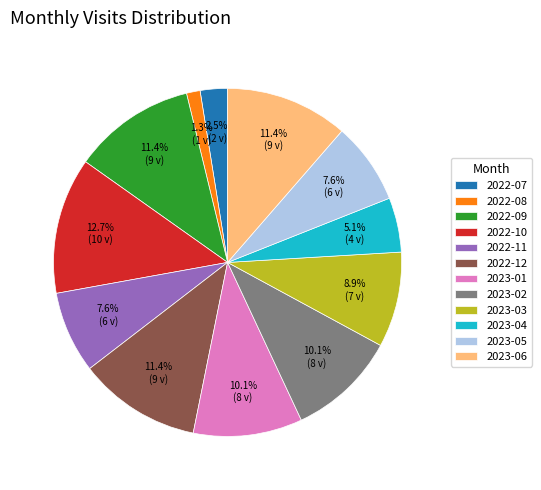

Which category has the smallest portion of the pie?

2022-08